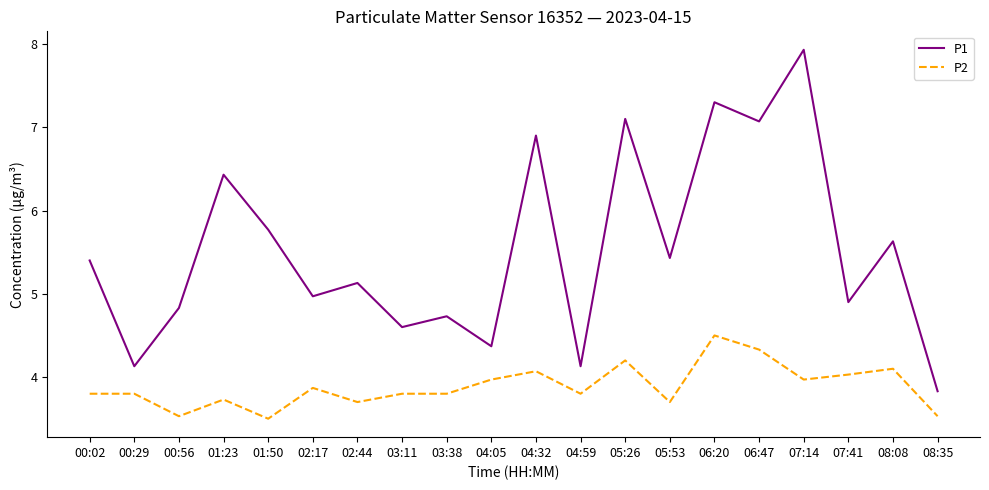

True or false: P2 and P1 cross at least once.

False